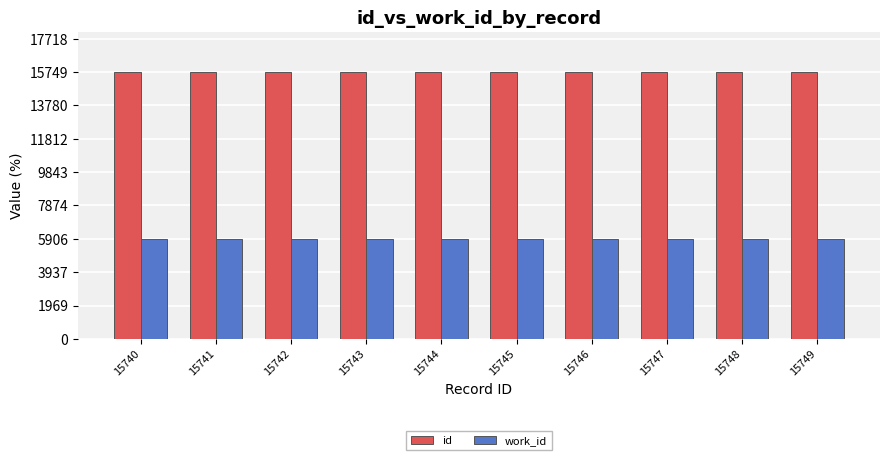

What is the minimum value shown in the chart?

5925